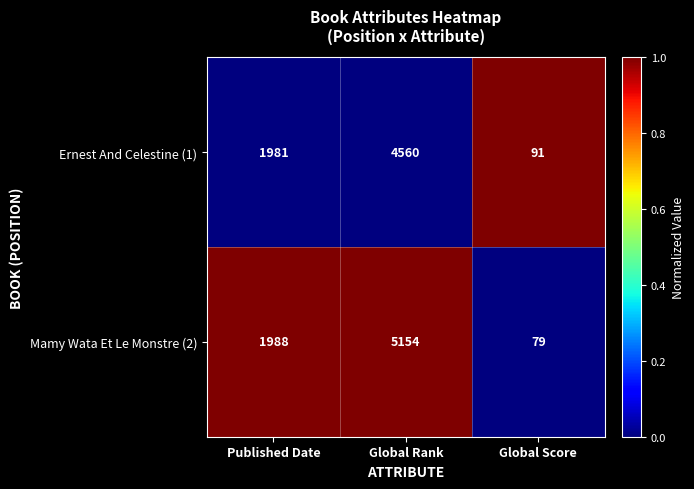

Is it true that Mamy Wata Et Le Monstre (2) equals 3489 at Global Rank?

False